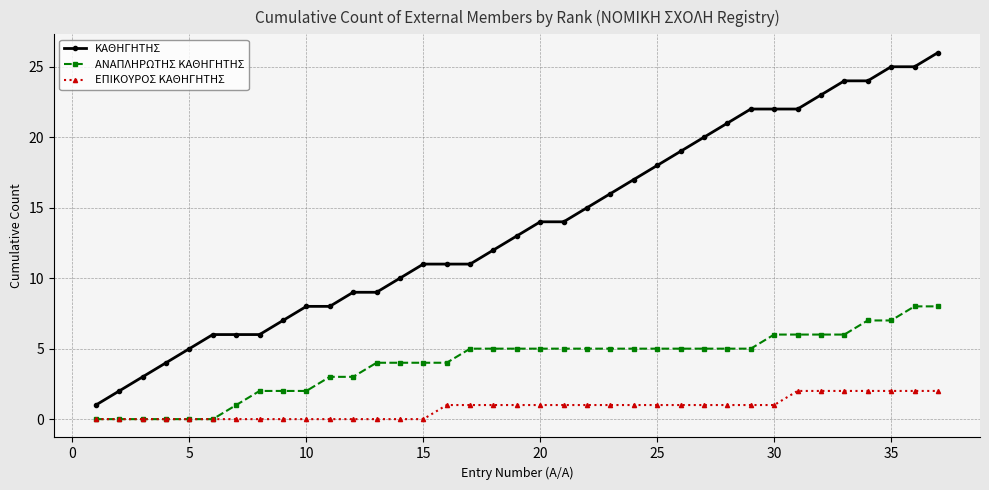

What are all the series names shown in the legend?

ΚΑΘΗΓΗΤΗΣ, ΑΝΑΠΛΗΡΩΤΗΣ ΚΑΘΗΓΗΤΗΣ, ΕΠΙΚΟΥΡΟΣ ΚΑΘΗΓΗΤΗΣ